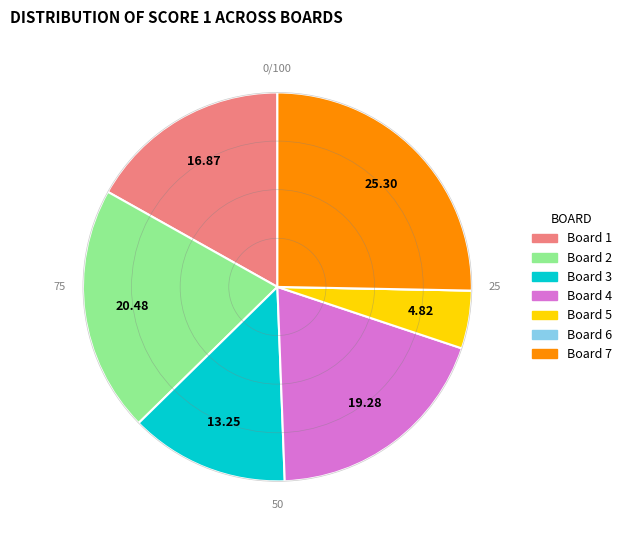

The Board 3 slice represents 13% of the pie. True or false?

True